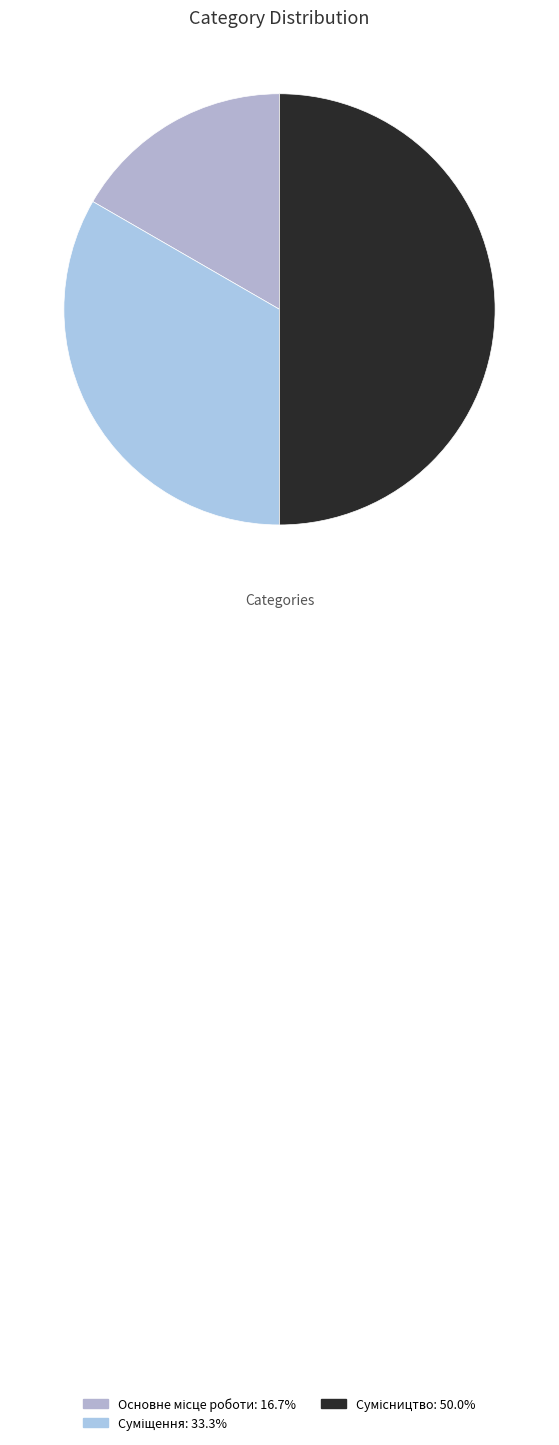

How much of the chart is everything except Сумісництво?

50.0%